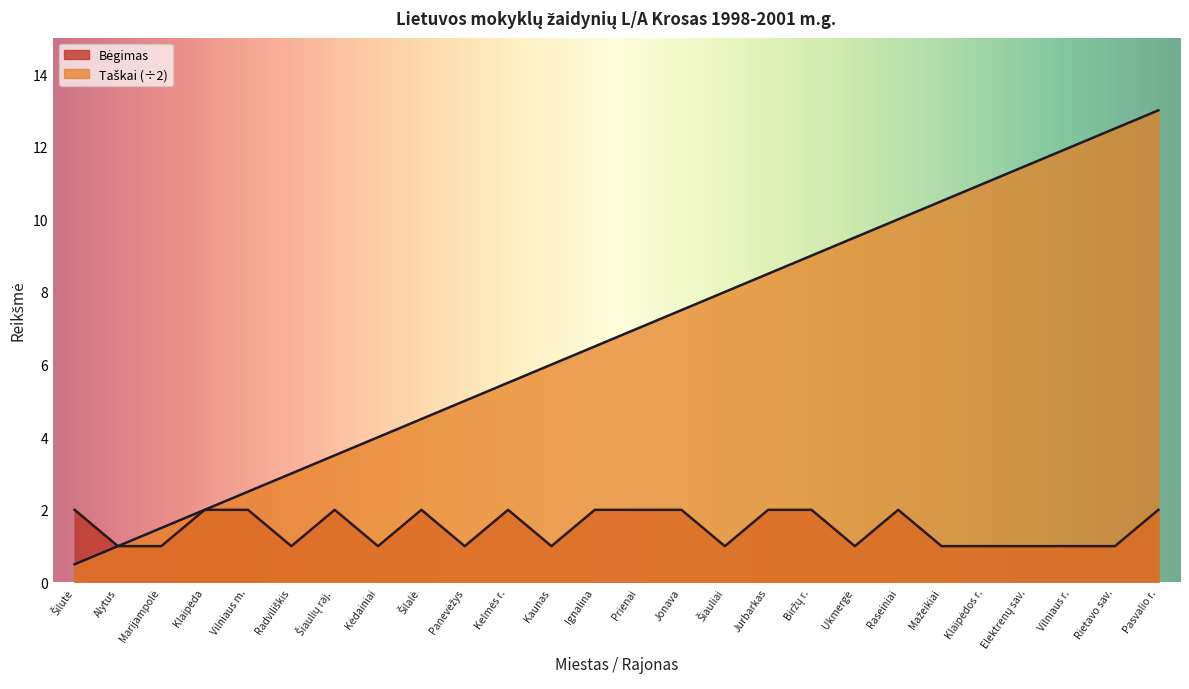

Does the chart display data point markers on the line(s)?

No